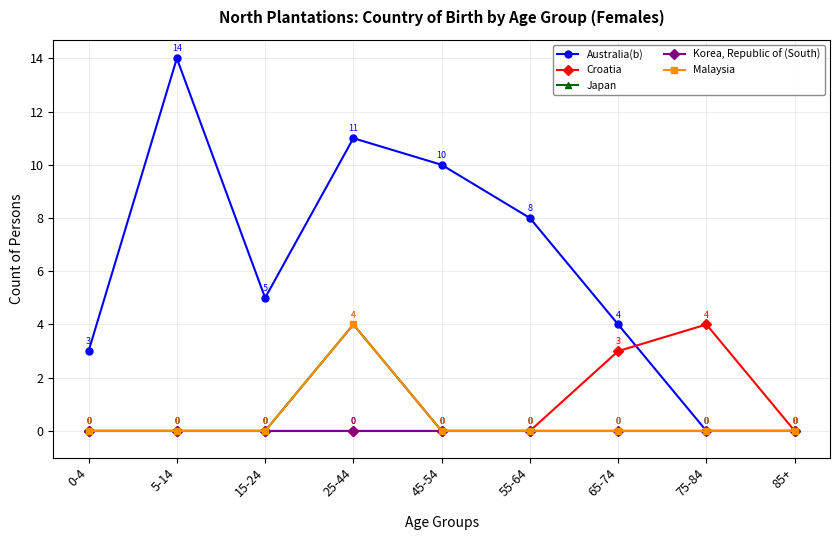

Which series has the largest range (max minus min)?

Australia(b)